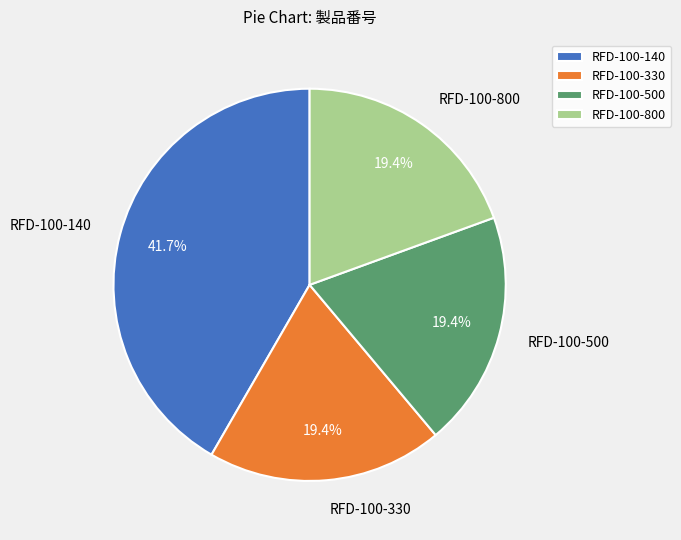

Combined, do RFD-100-500 and RFD-100-140 account for over 50%?

Yes